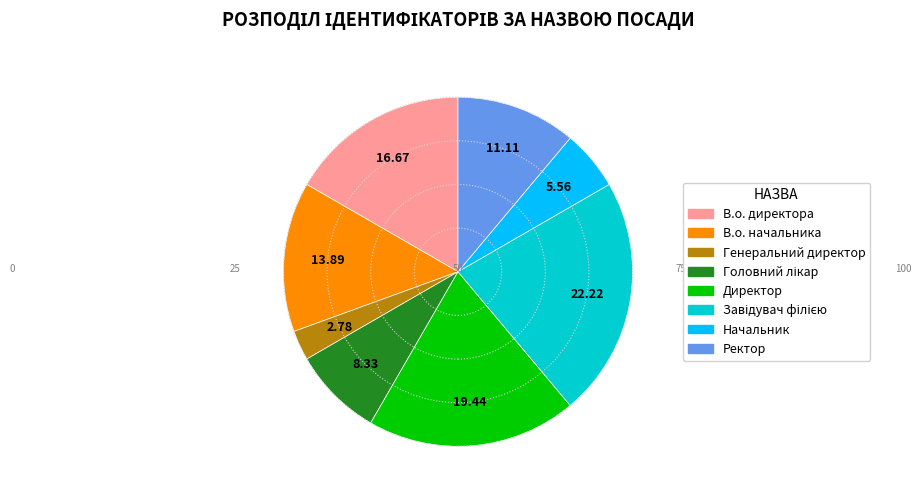

Is it true that Генеральний директор is 16% of the pie?

False